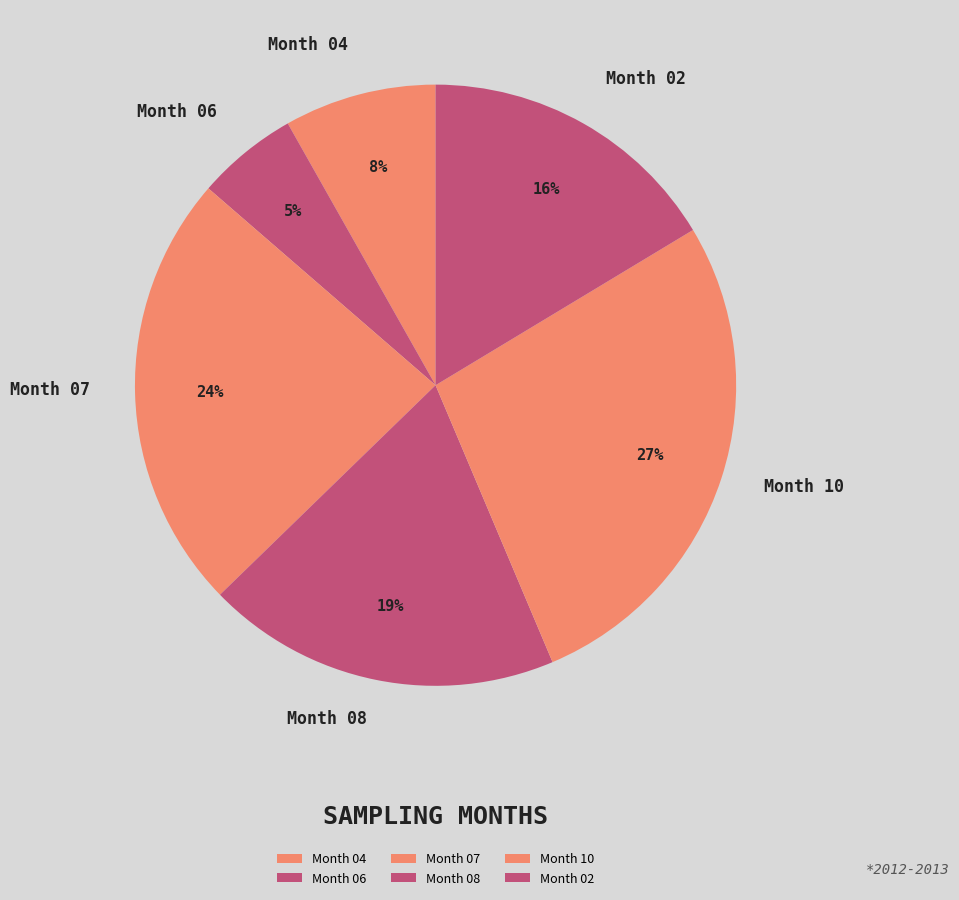

What is the largest slice in the pie chart?

Month 10